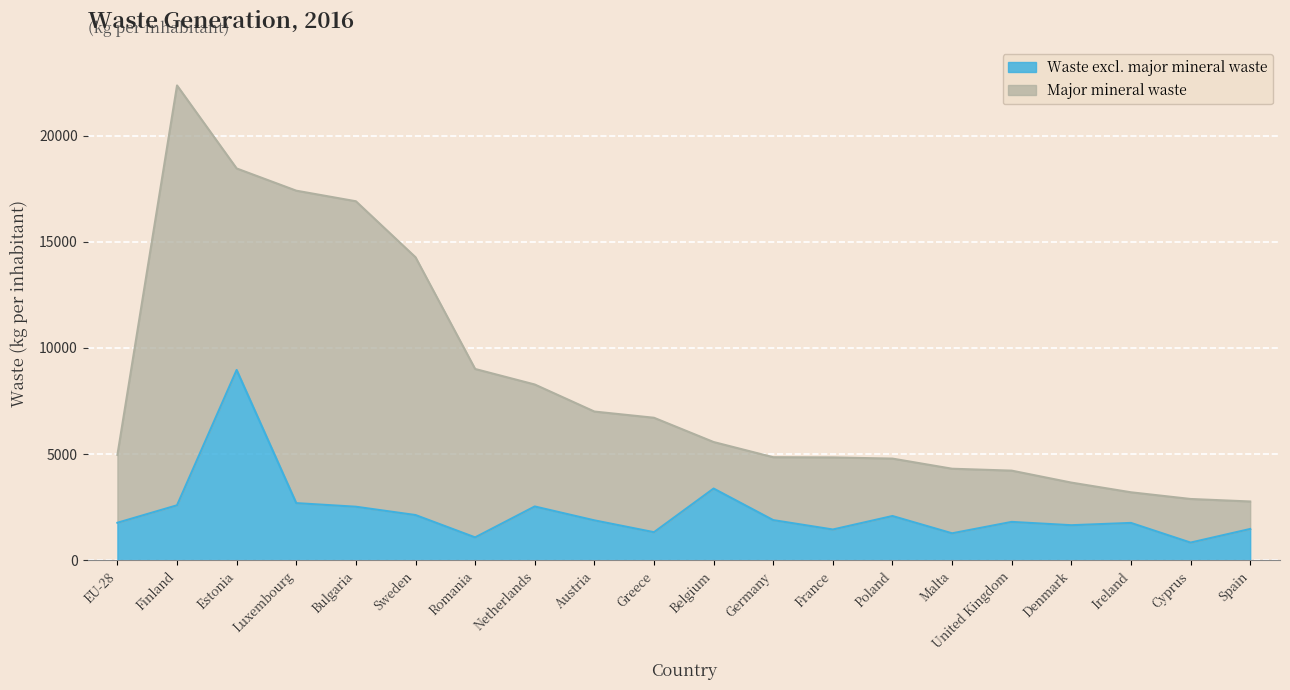

Where is the first local maximum?

Estonia